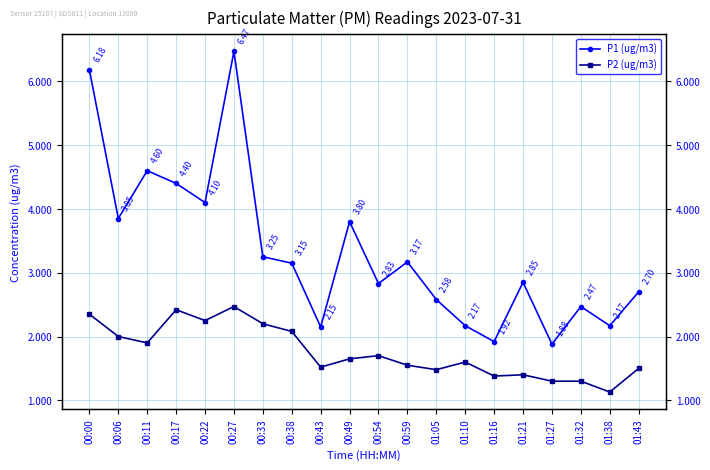

True or false: P1 (ug/m3) and P2 (ug/m3) intersect in this chart.

False